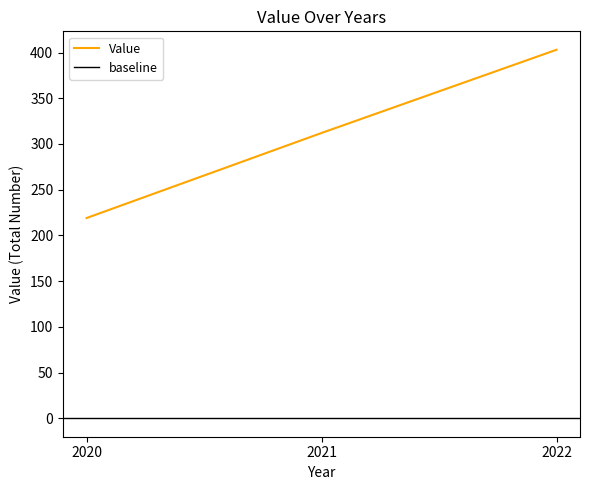

What is the sum of the values at 2020 and 2021?

531